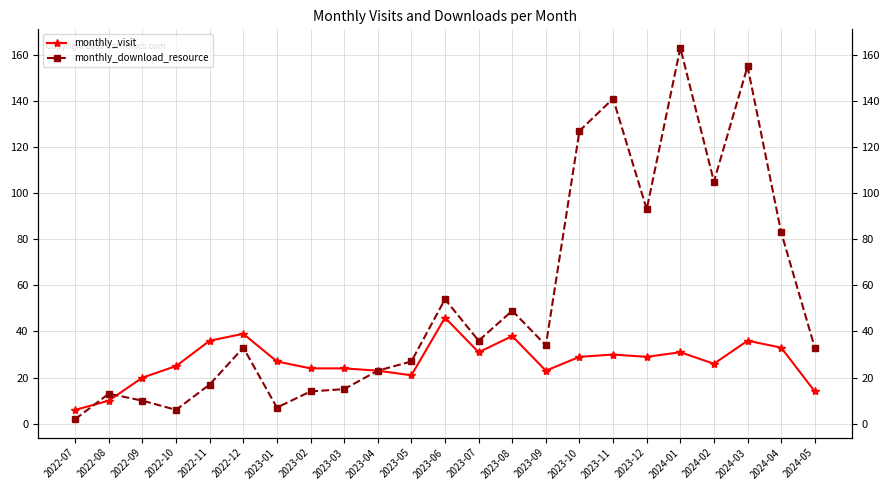

At which label does monthly_download_resource first exceed 33?

2023-06